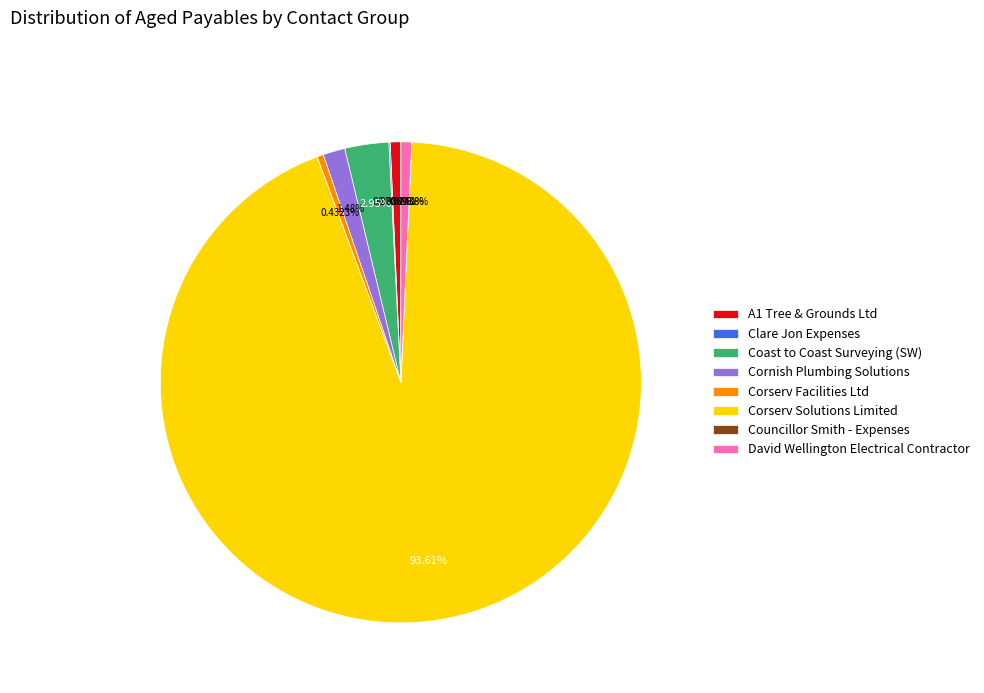

Which has a higher value, A1 Tree & Grounds Ltd or Coast to Coast Surveying (SW)?

Coast to Coast Surveying (SW)